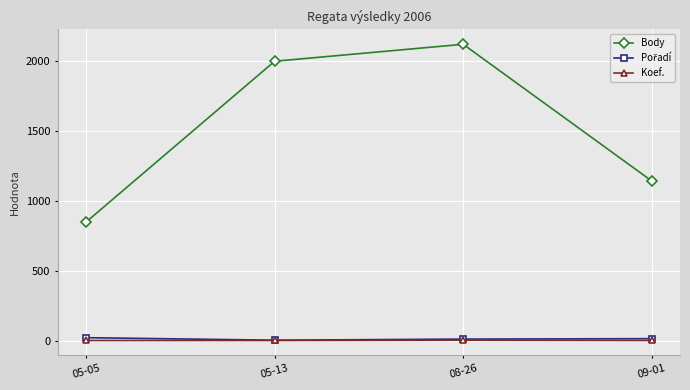

Where is Body nearest to the value 1483?

09-01